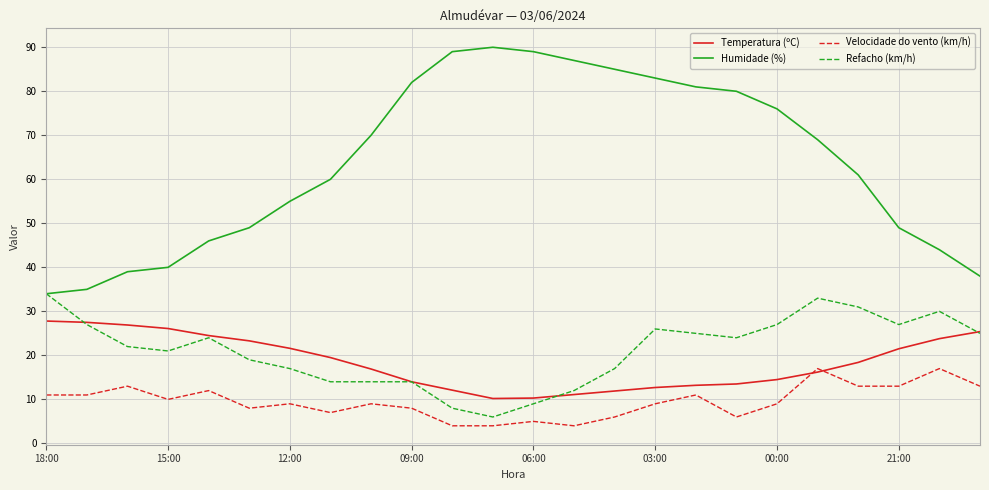

What is the highest value of the Velocidade do vento (km/h) series?

17.0